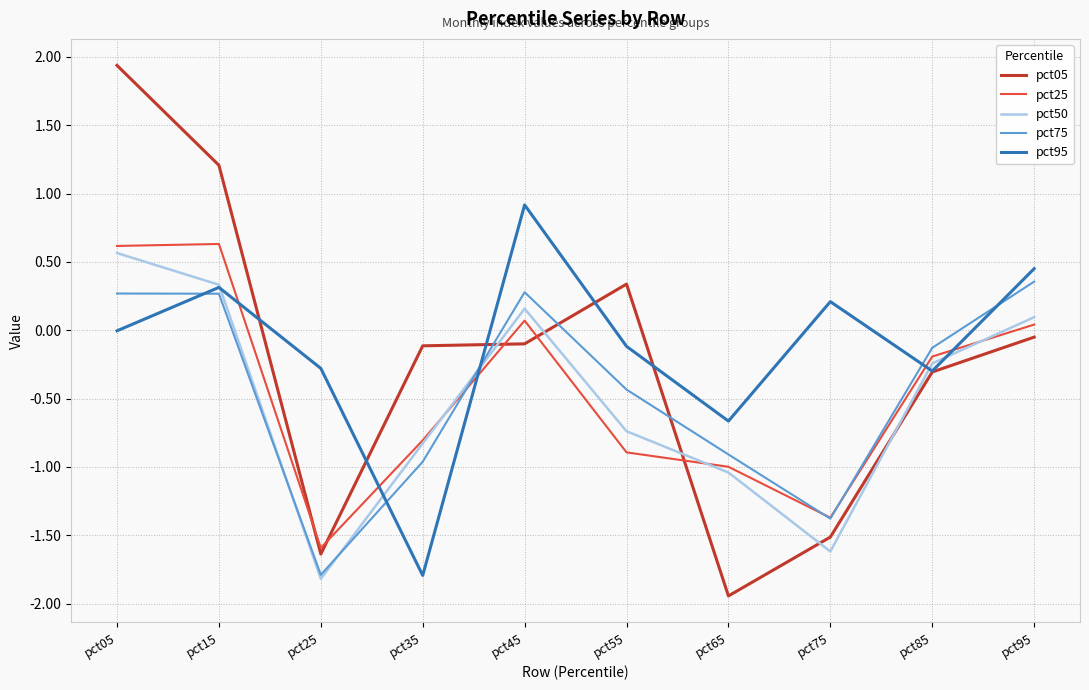

Which series has the widest spread of values?

pct05